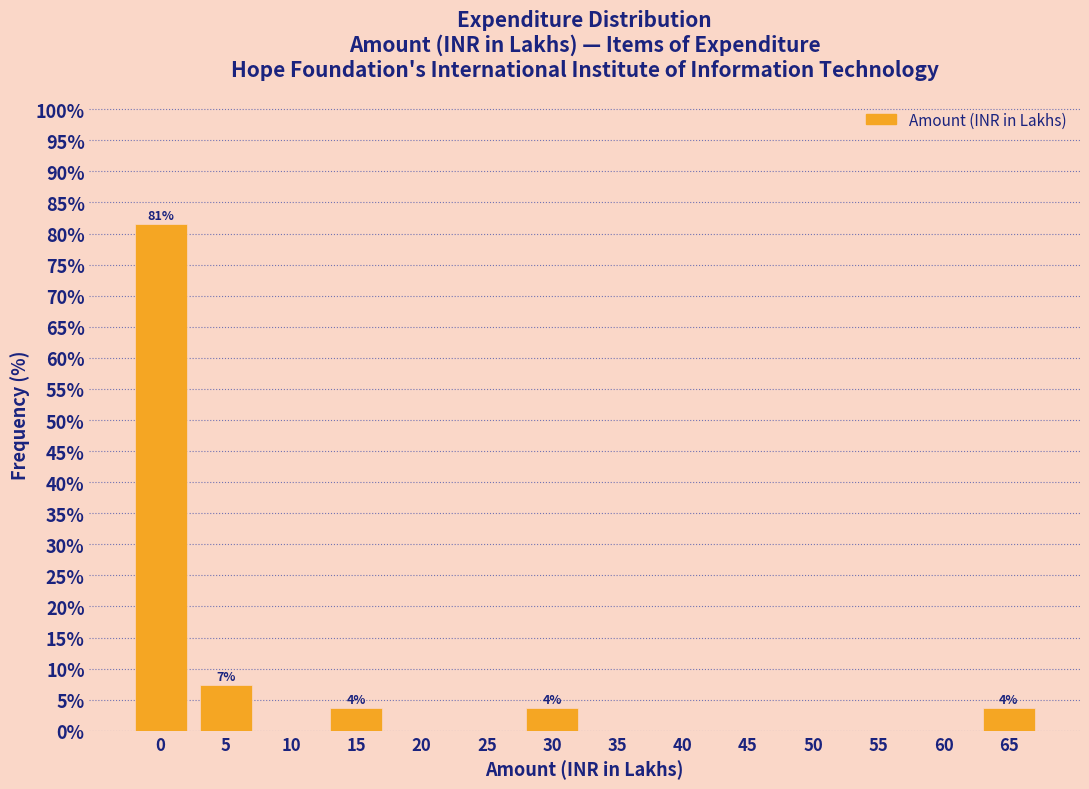

Reading left to right, what are all the values shown in this chart?

0=81.5	5=7.4	10=0.0	15=3.7	20=0.0	25=0.0	30=3.7	35=0.0	40=0.0	45=0.0	50=0.0	55=0.0	60=0.0	65=3.7